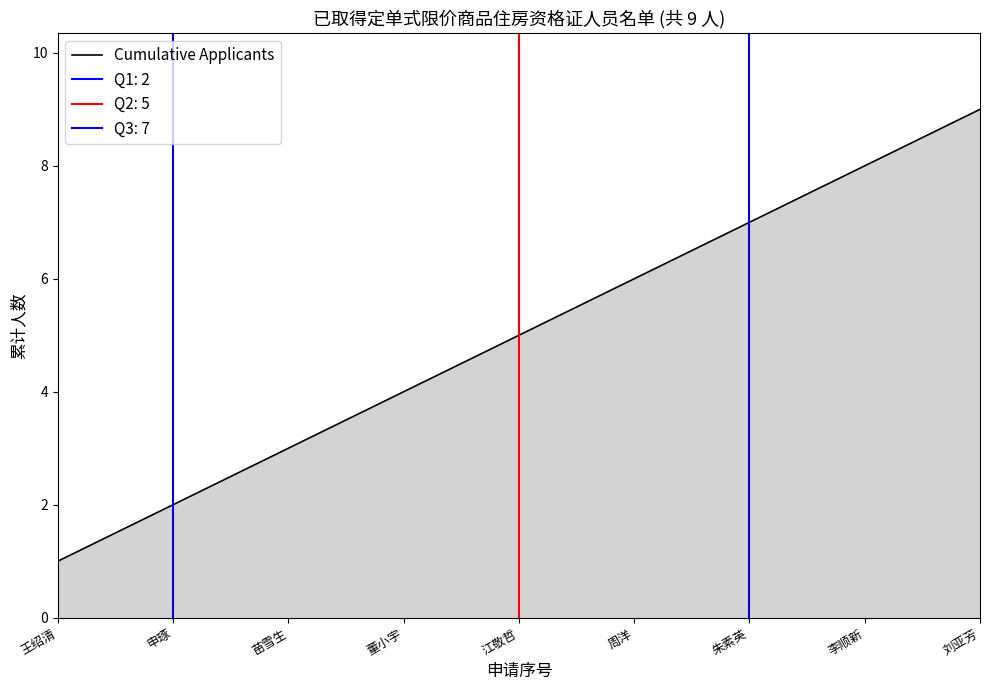

What is the label of the 6th point from the left?

周洋